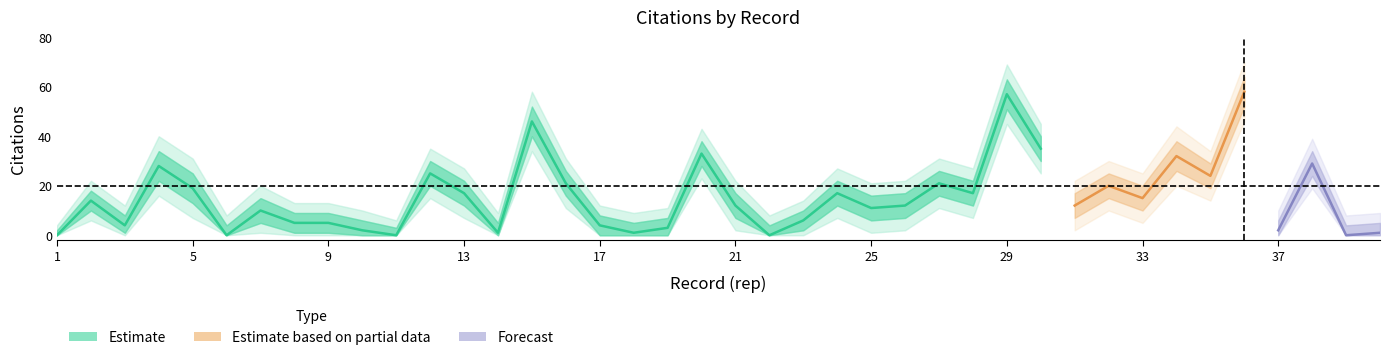

How many positive values does the citations_lo series have?

28